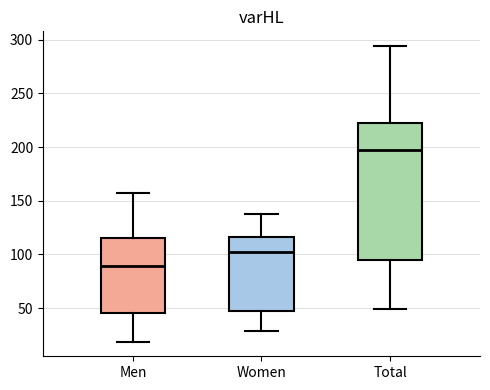

Comparing the boxes themselves (not the whiskers), which one is the tallest?

Total